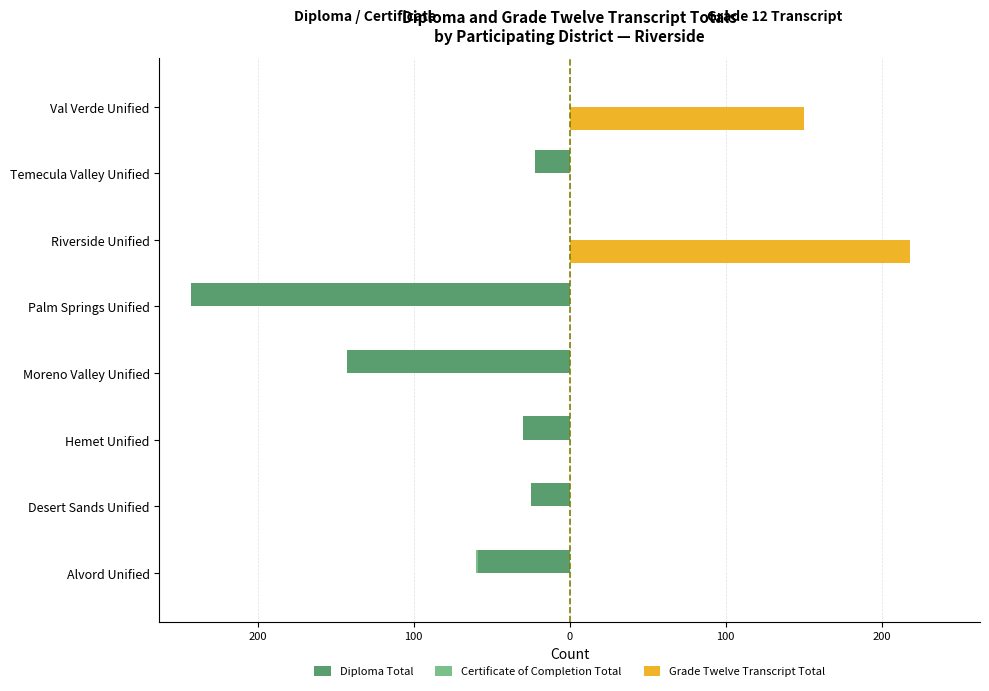

What is the smallest value displayed?

-243